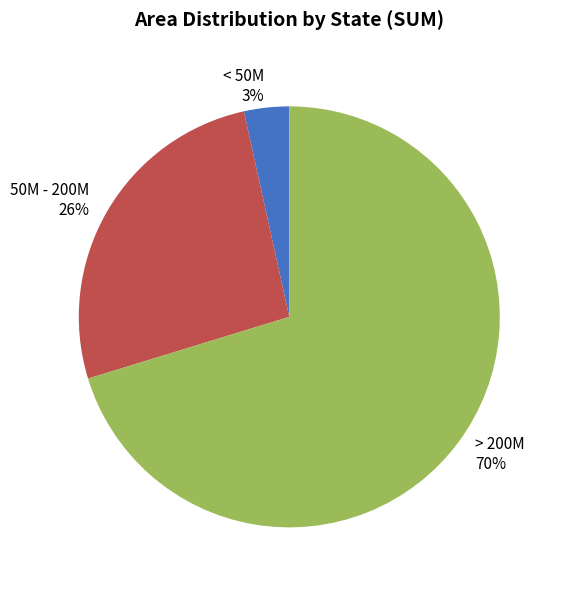

Is there a majority slice in this chart?

Yes